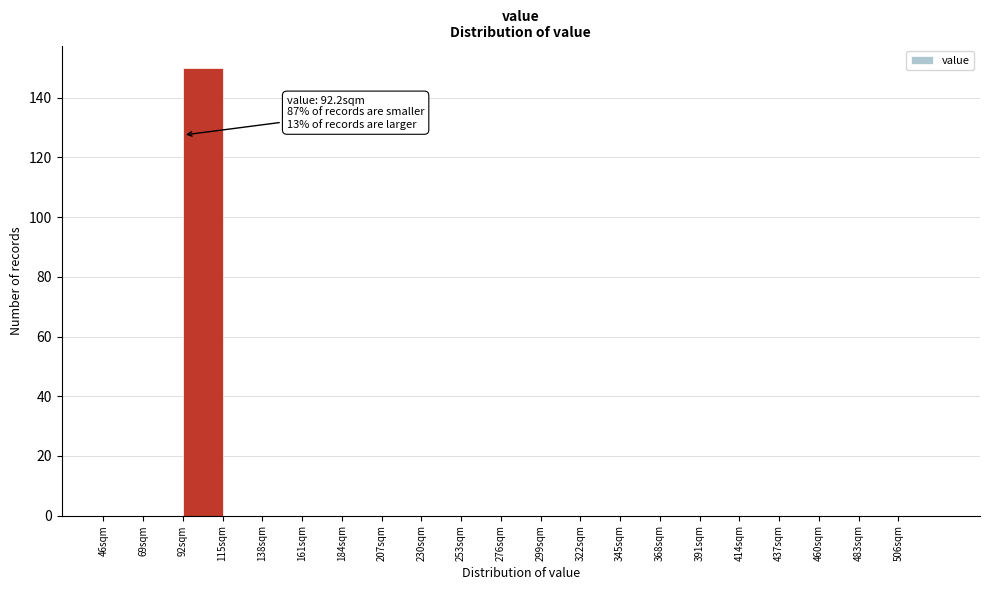

Over which range of the x-axis is the bar tallest?

92 to 115